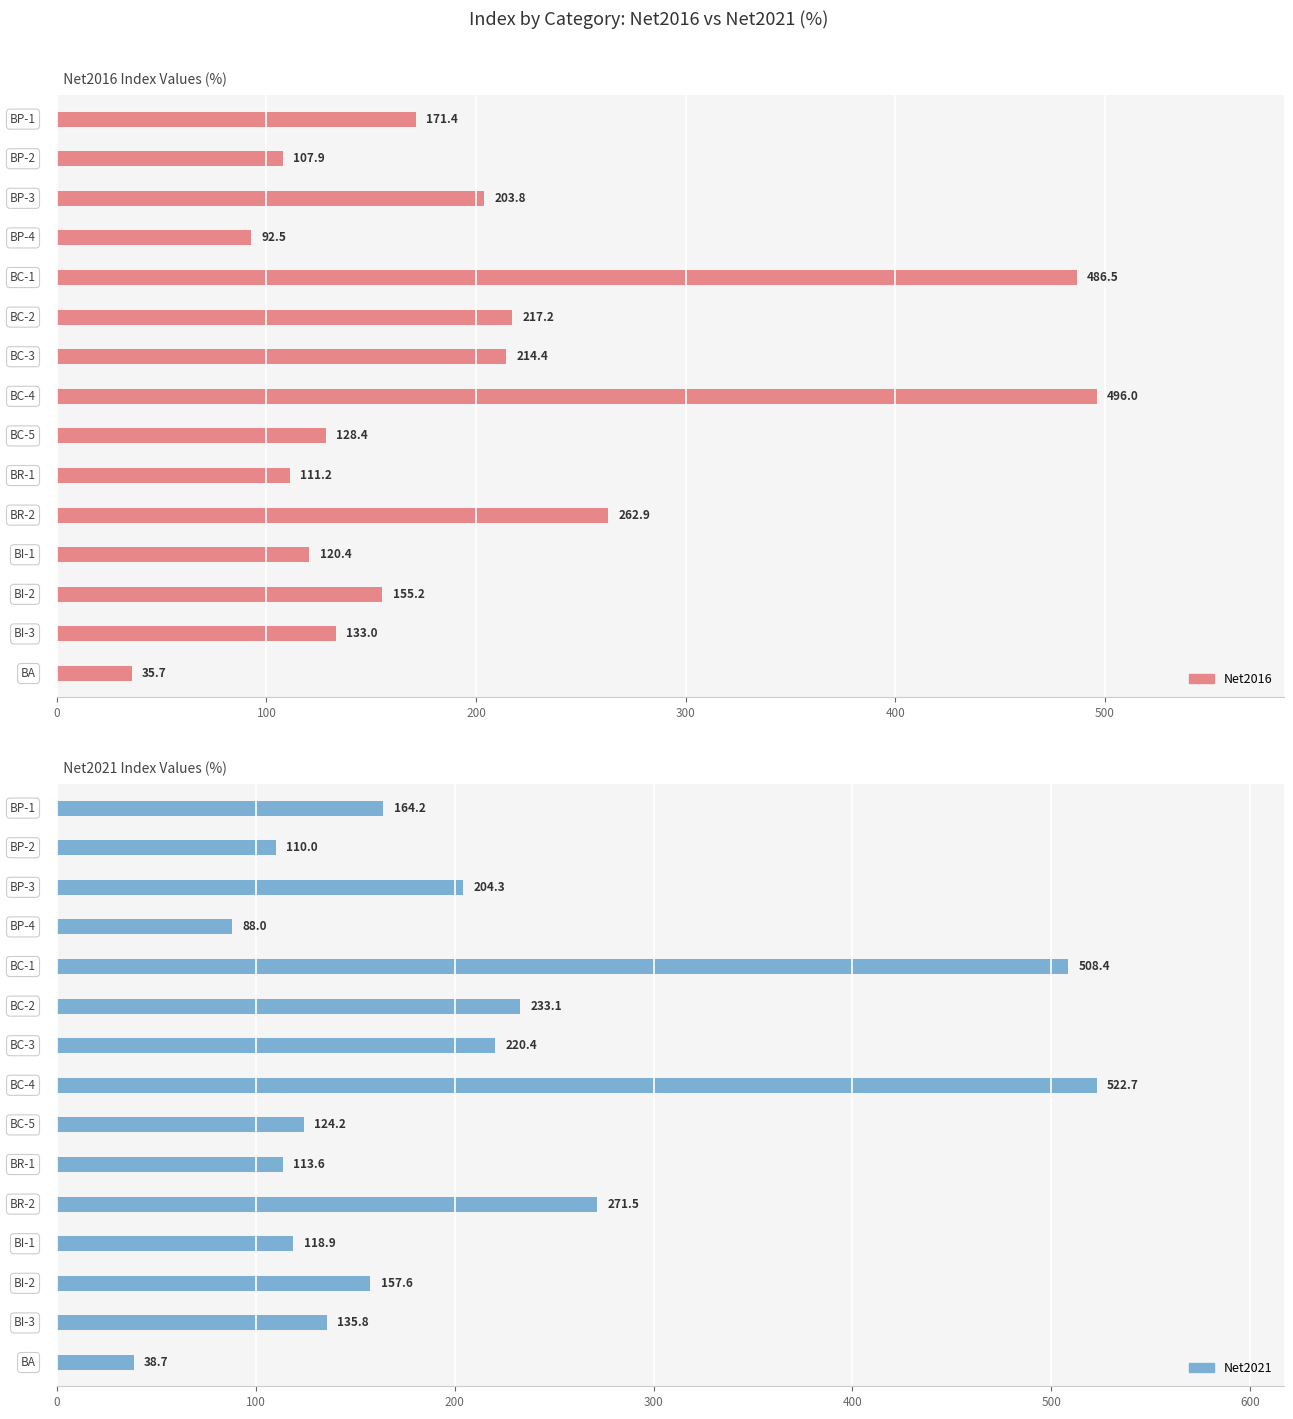

What is the total value across all series at 13?

268.8